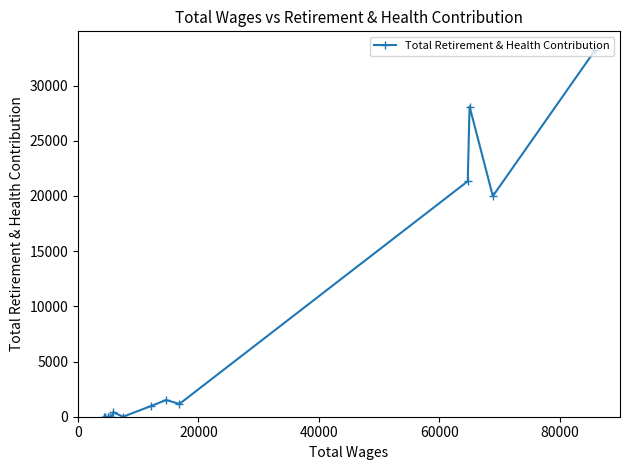

What is the difference between the maximum and minimum values?

33248